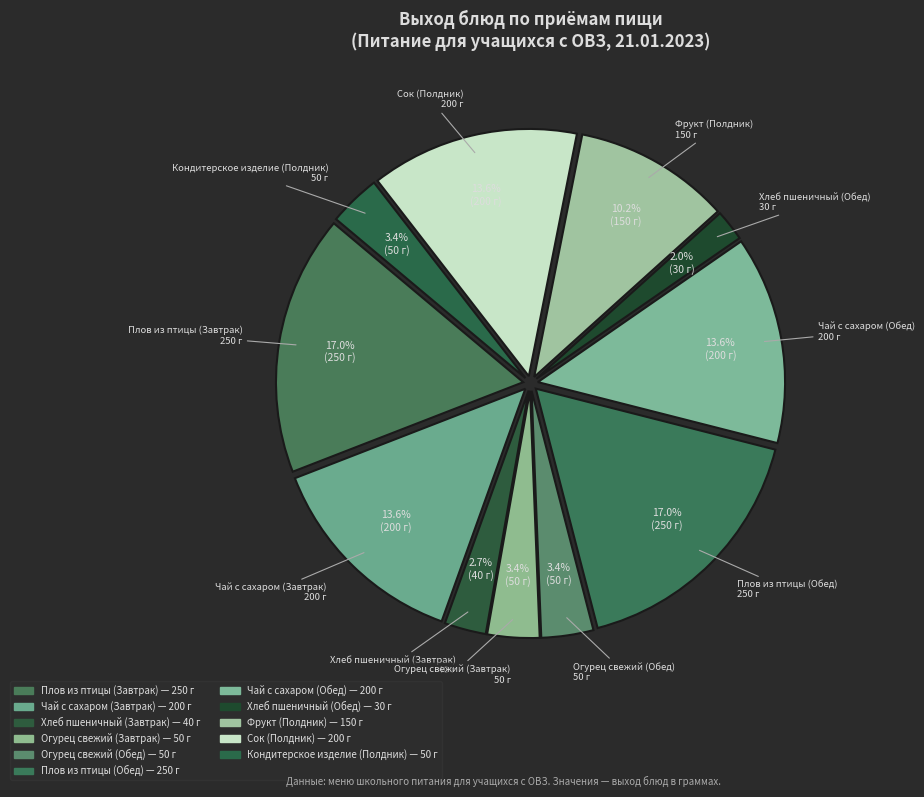

True or false: Огурец свежий (Обед) accounts for 11% of the total.

False